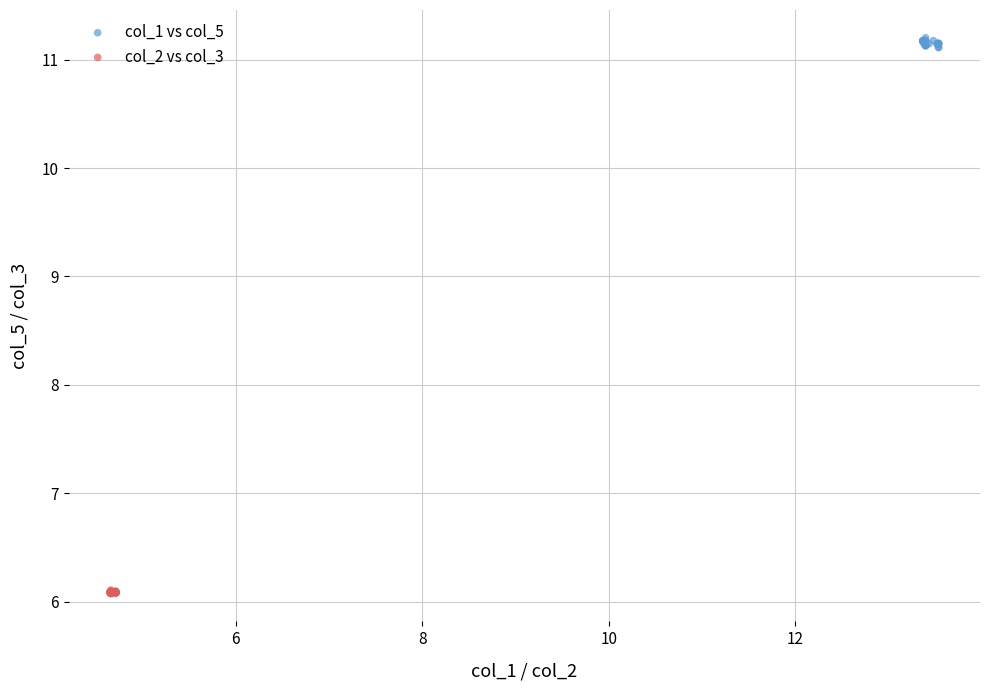

Which series contains the lowest Y value?

col_2 vs col_3